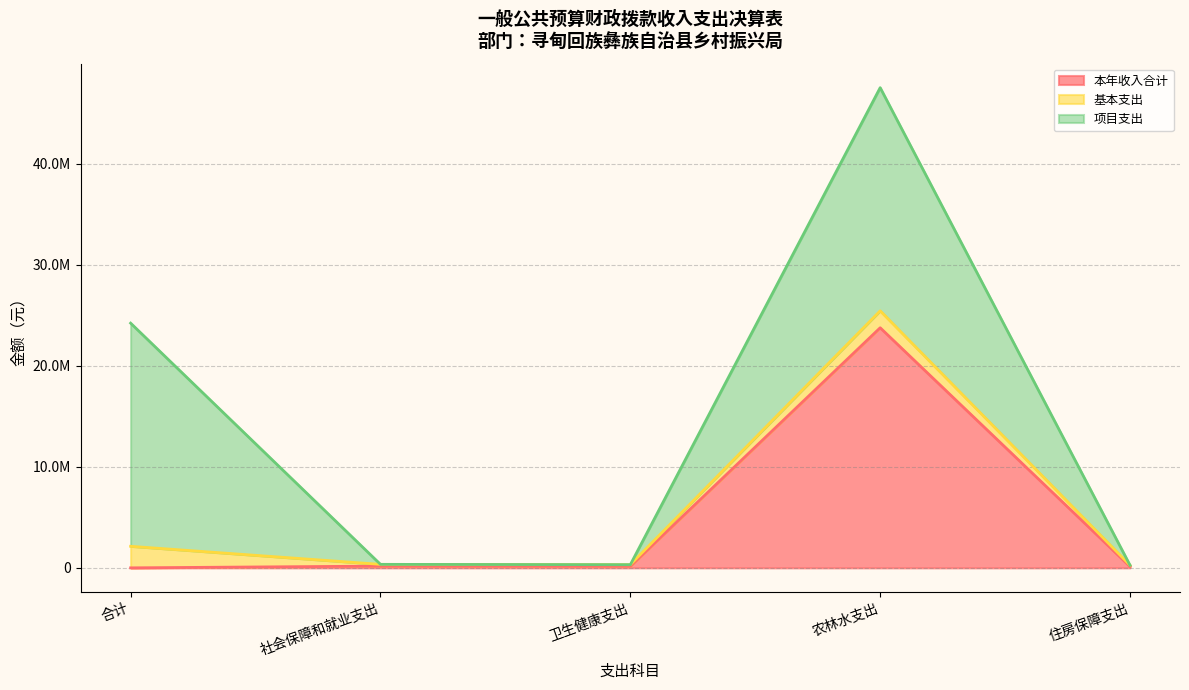

What is the value of the 基本支出 point at the 1st from the left?

2133280.6